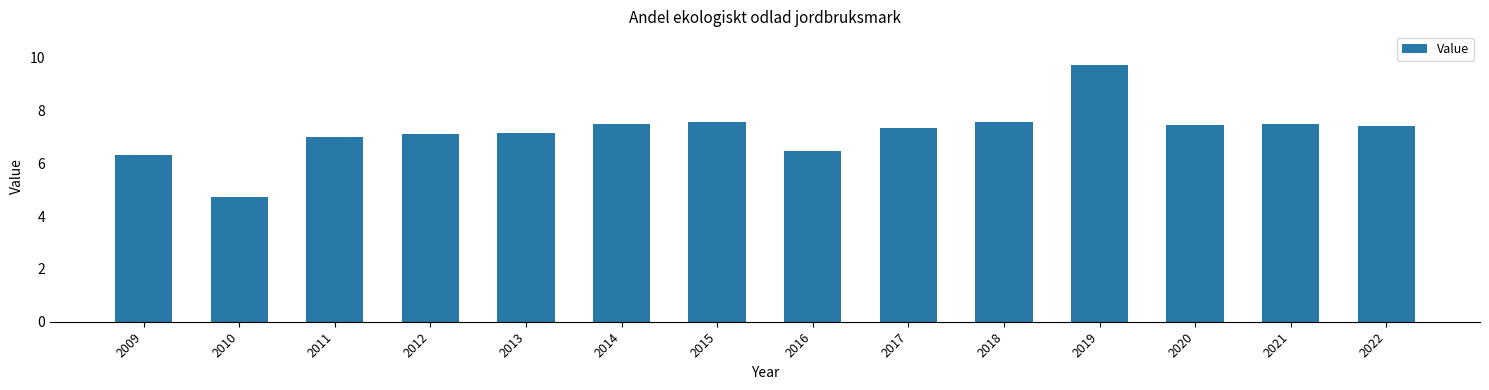

Count the number of data series in this chart.

1